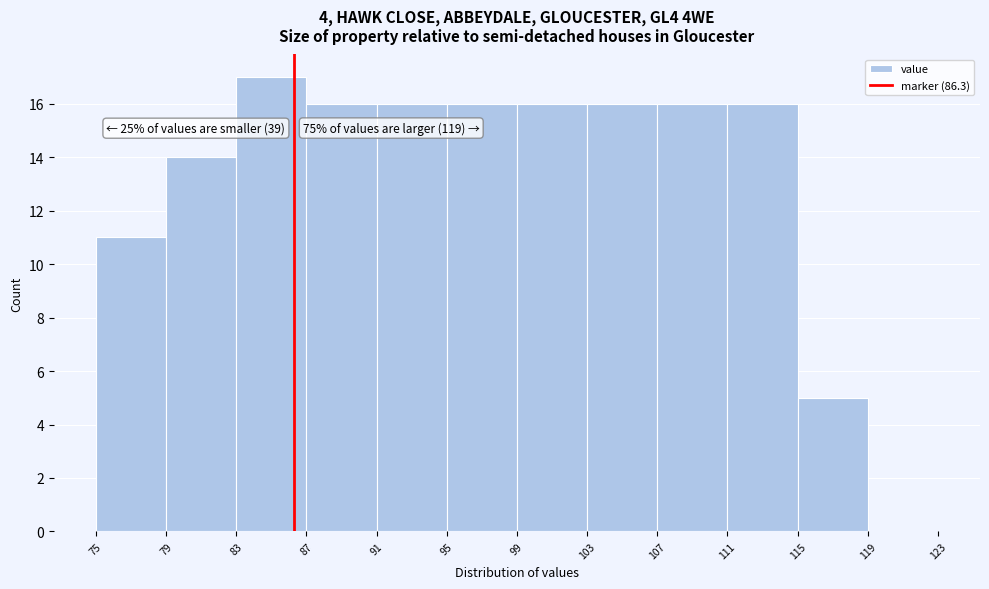

Which range on the x-axis has the tallest bar?

83 to 87